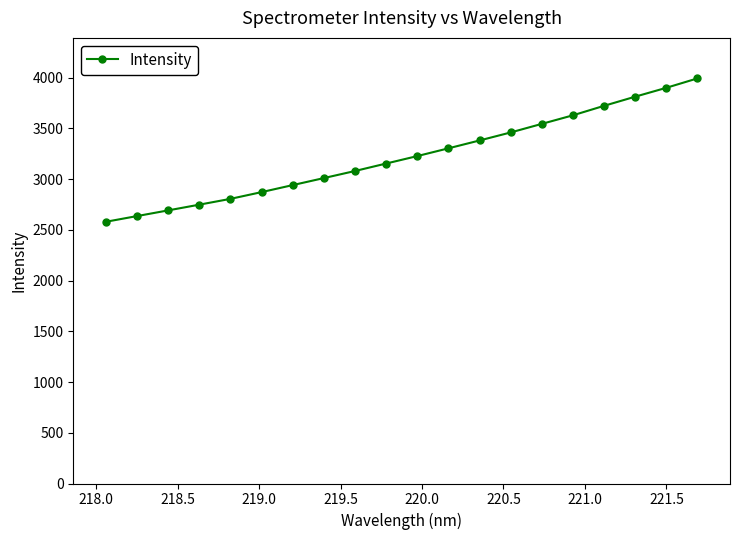

What is the sum of all values?

64490.5